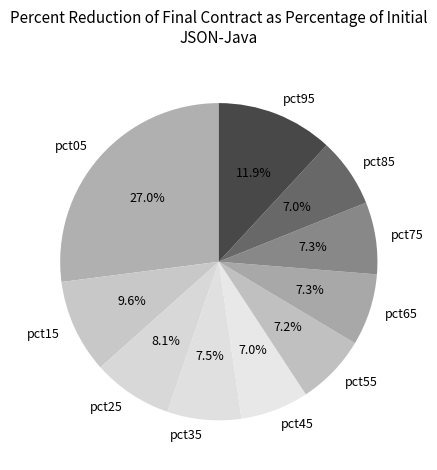

Is it true that pct55 is 7% of the pie?

True